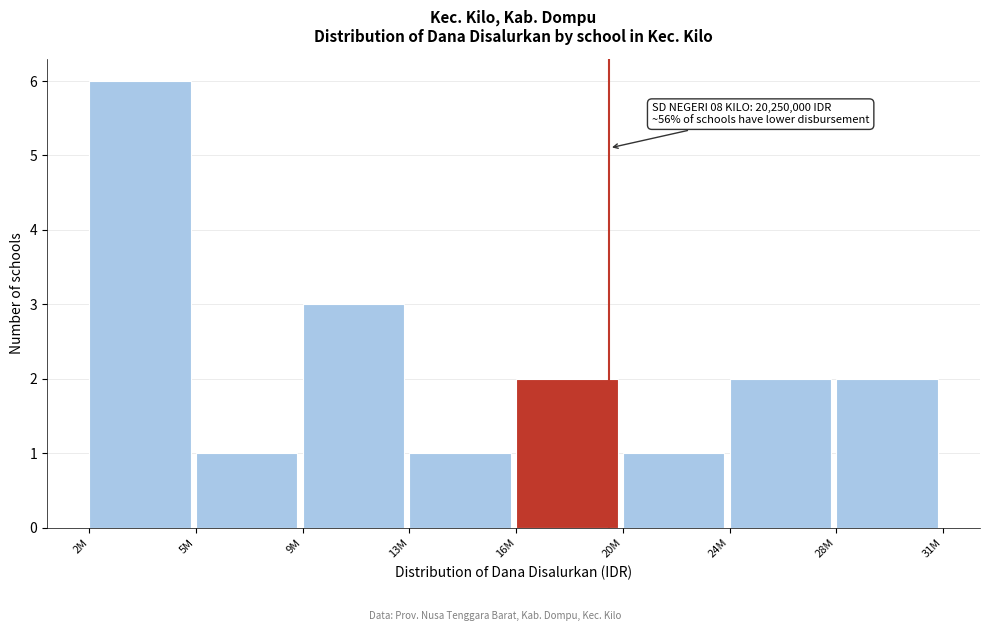

Reading left to right, transcribe all the data shown in this chart.

2M=6	5M=1	9M=3	13M=1	16M=2	20M=1	24M=2	28M=2